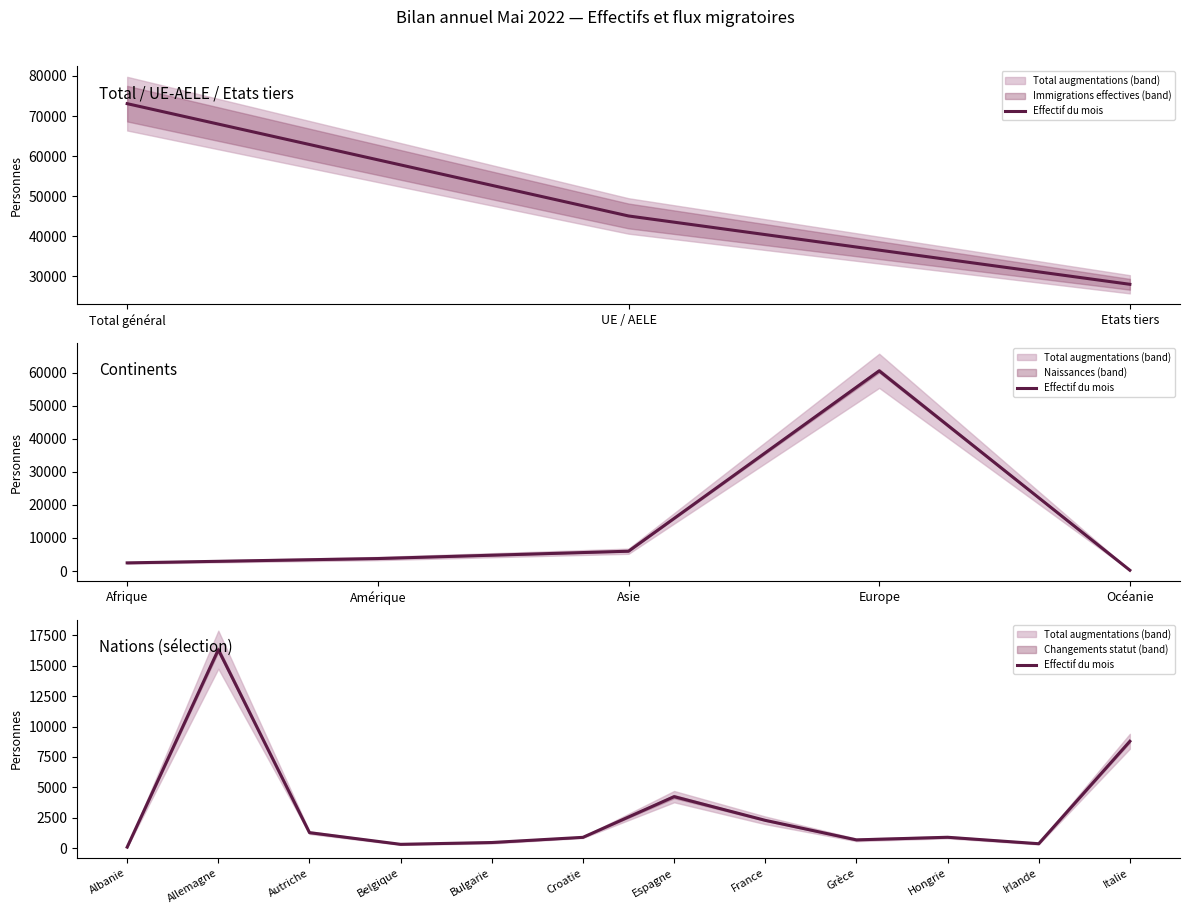

What is the minimum value shown in the chart?

80